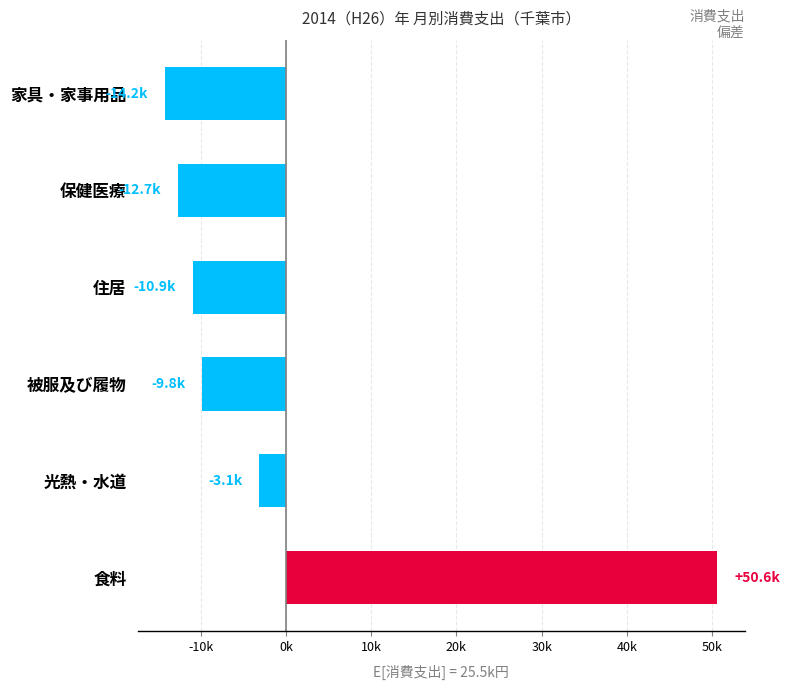

Does the chart contain any negative values?

Yes